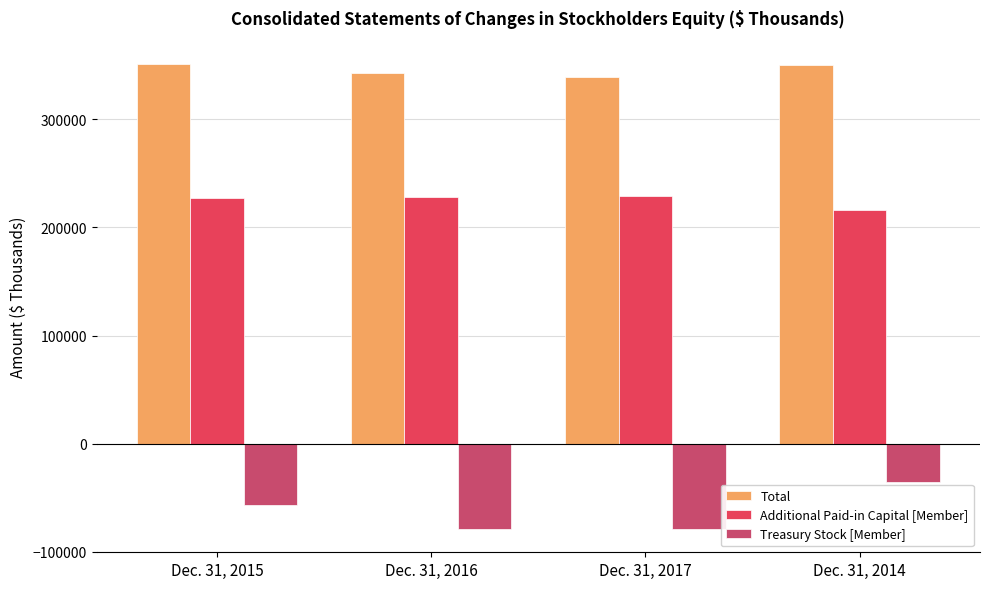

At which category is the sum across all series the highest?

Dec. 31, 2014